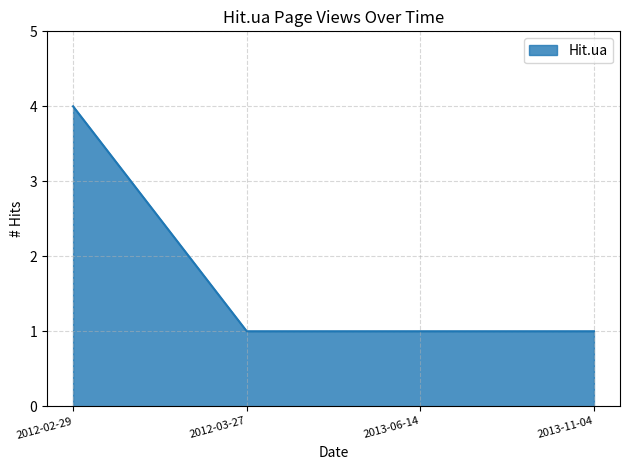

What is the ratio of the value at 2013-06-14 to the value at 2013-11-04?

1.0